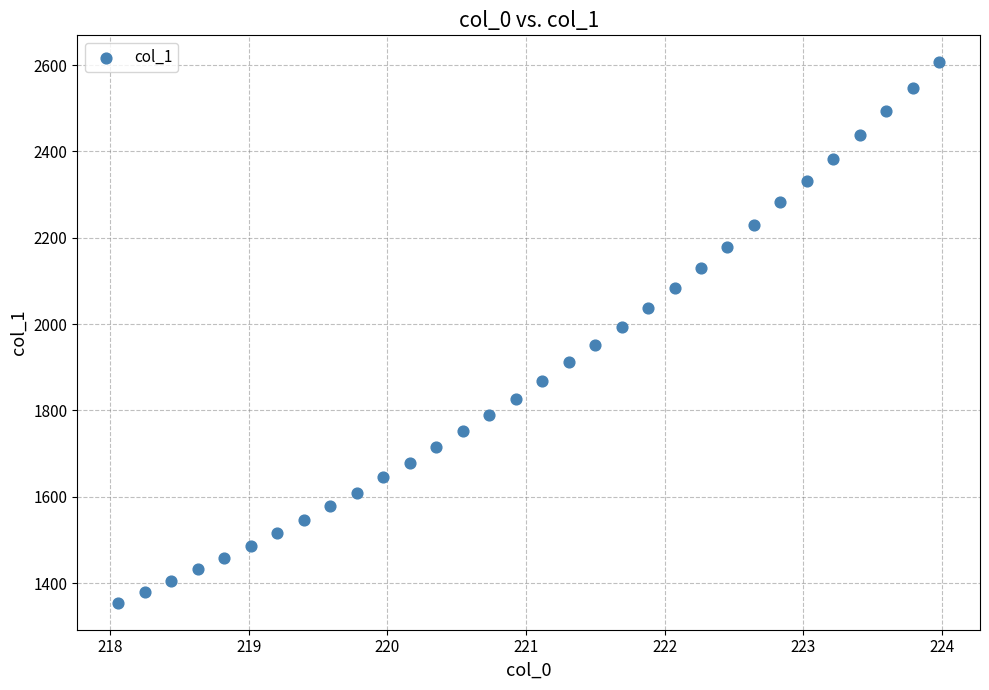

What is the range of Y values (max minus min)?

1252.0